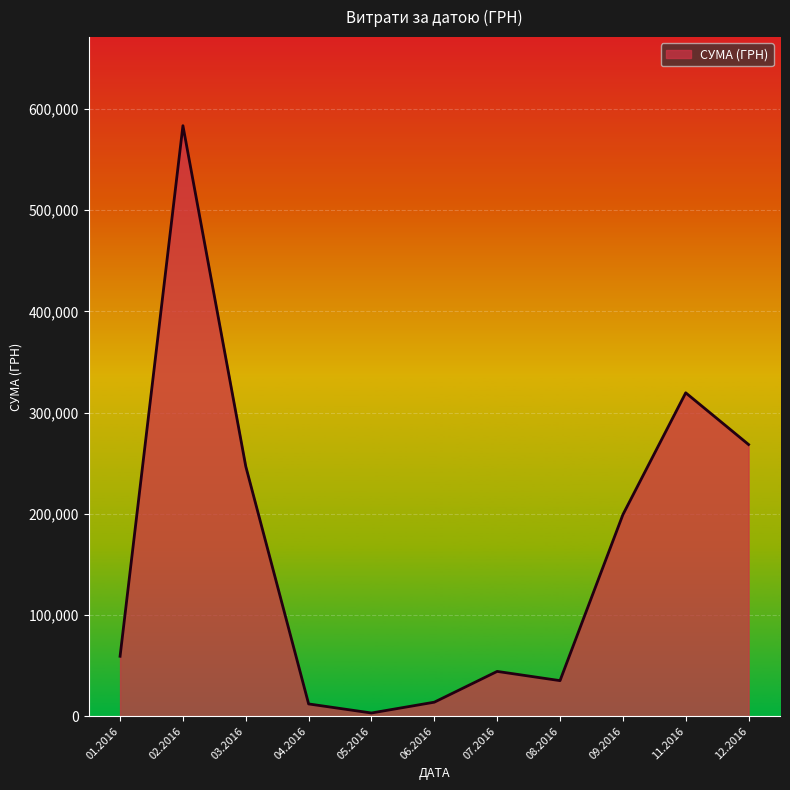

The value at 09.2016 is 199145.2. True or false?

True